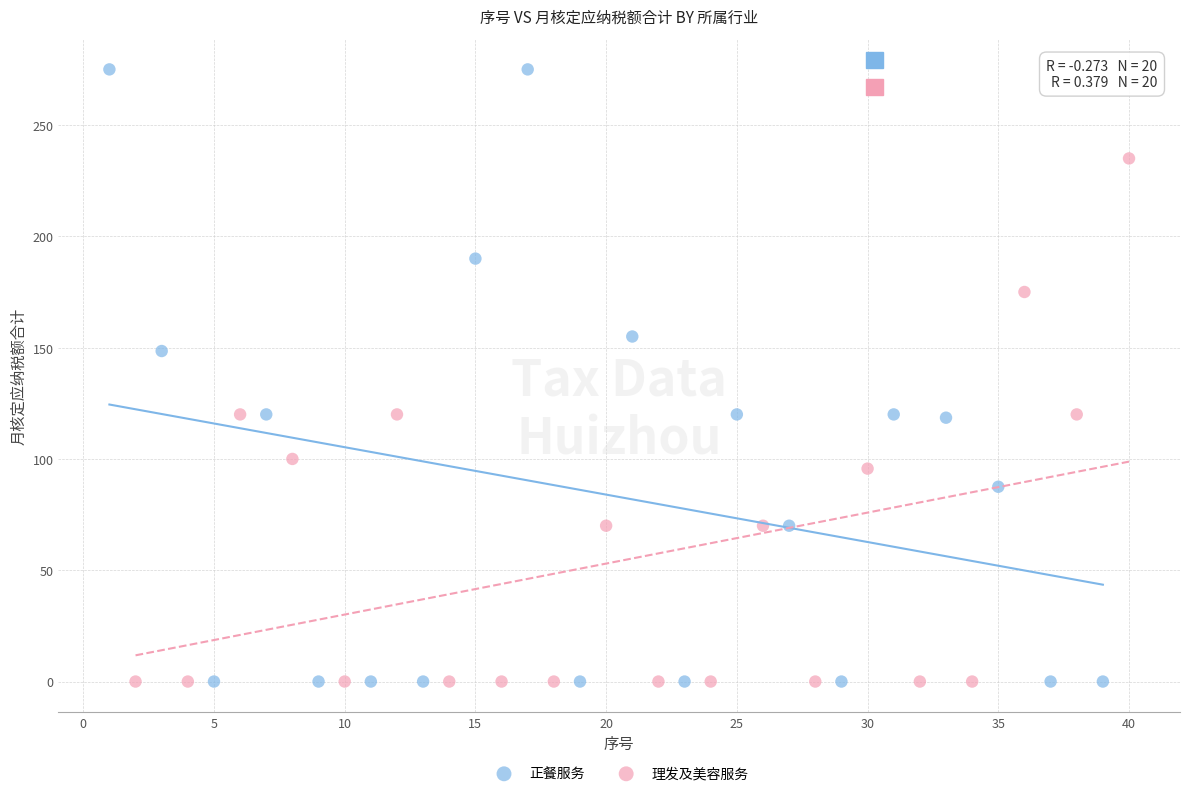

Which series contains the highest Y value?

正餐服务